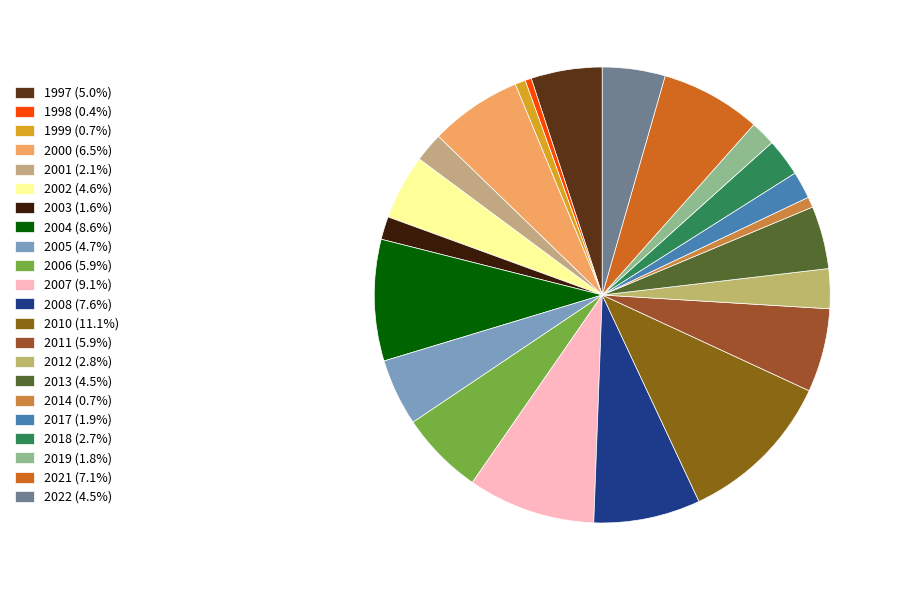

How many slices are in this pie chart?

22